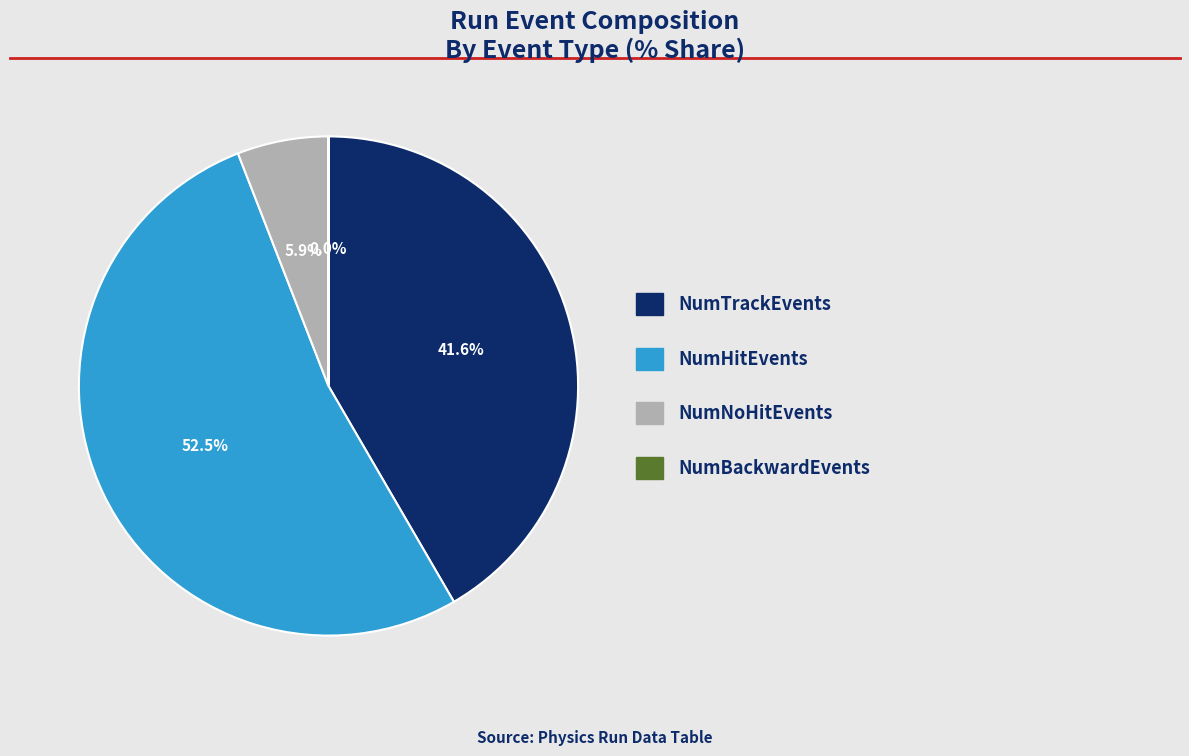

Is there a majority slice in this chart?

Yes